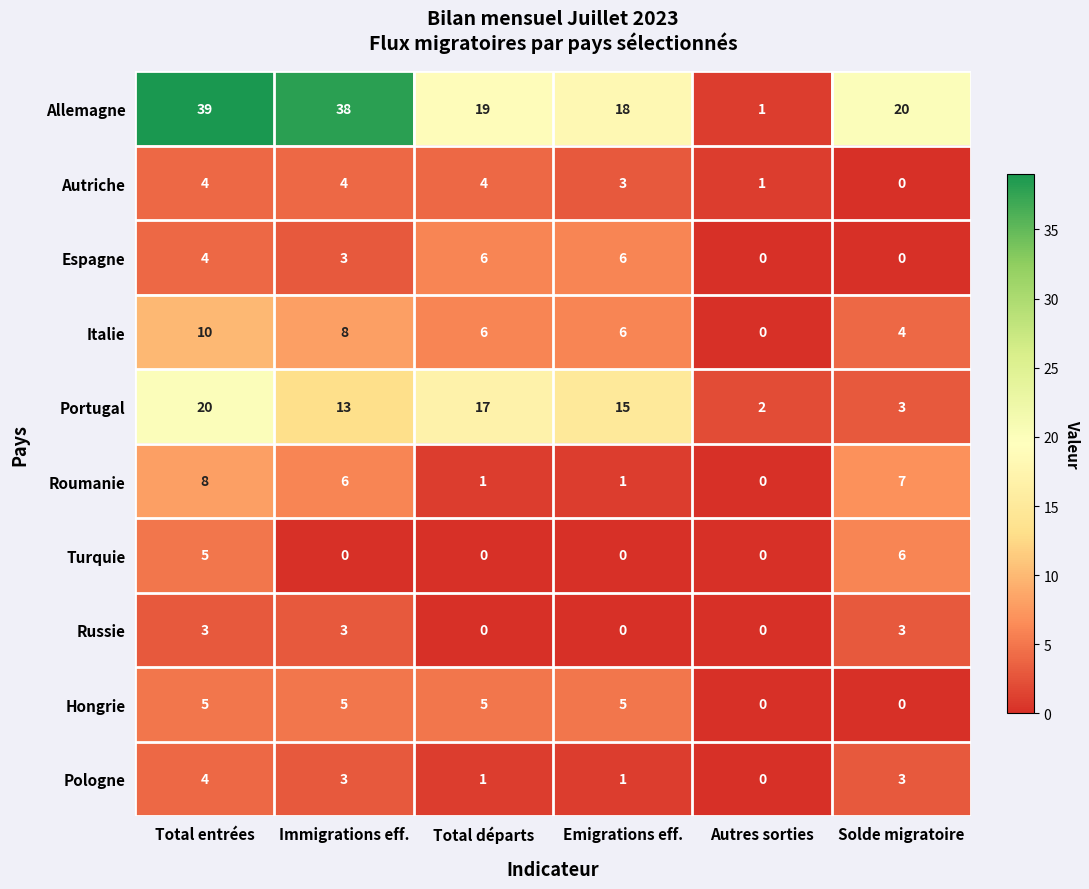

Where is Roumanie nearest to the value 4?

Immigrations eff.